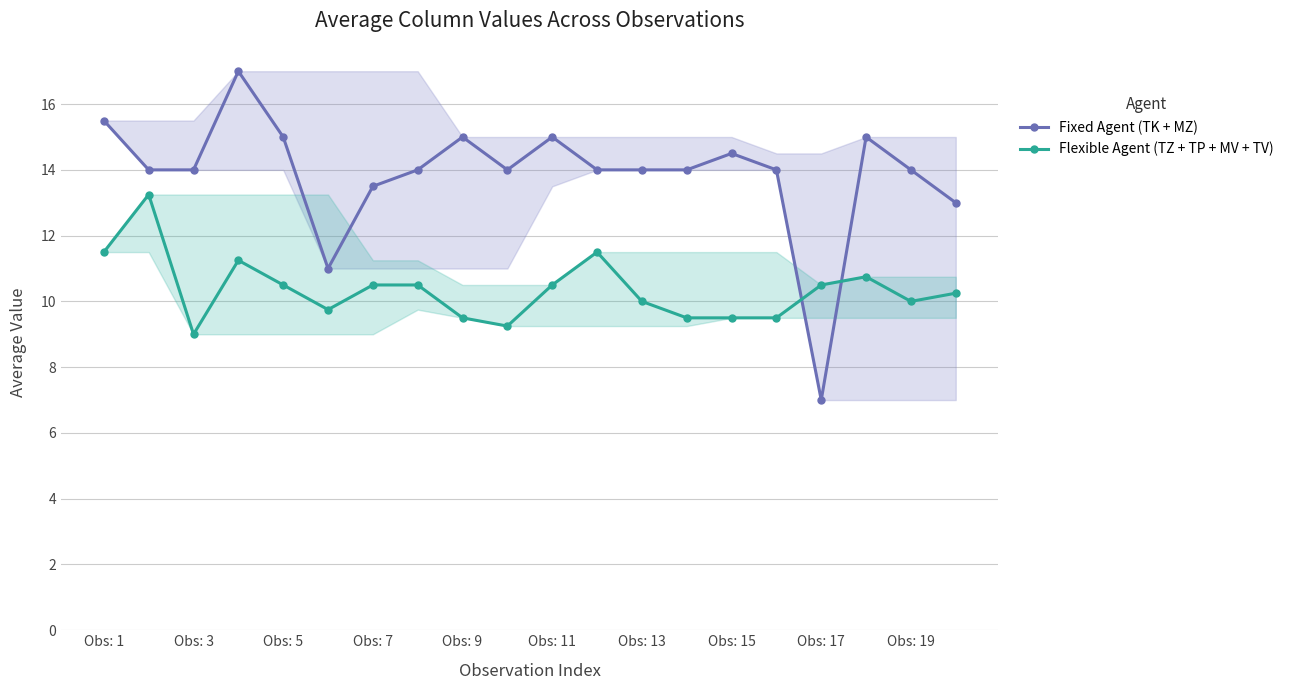

At which category does Flexible Agent (TZ + TP + MV + TV) reach its first local valley?

Obs: 3